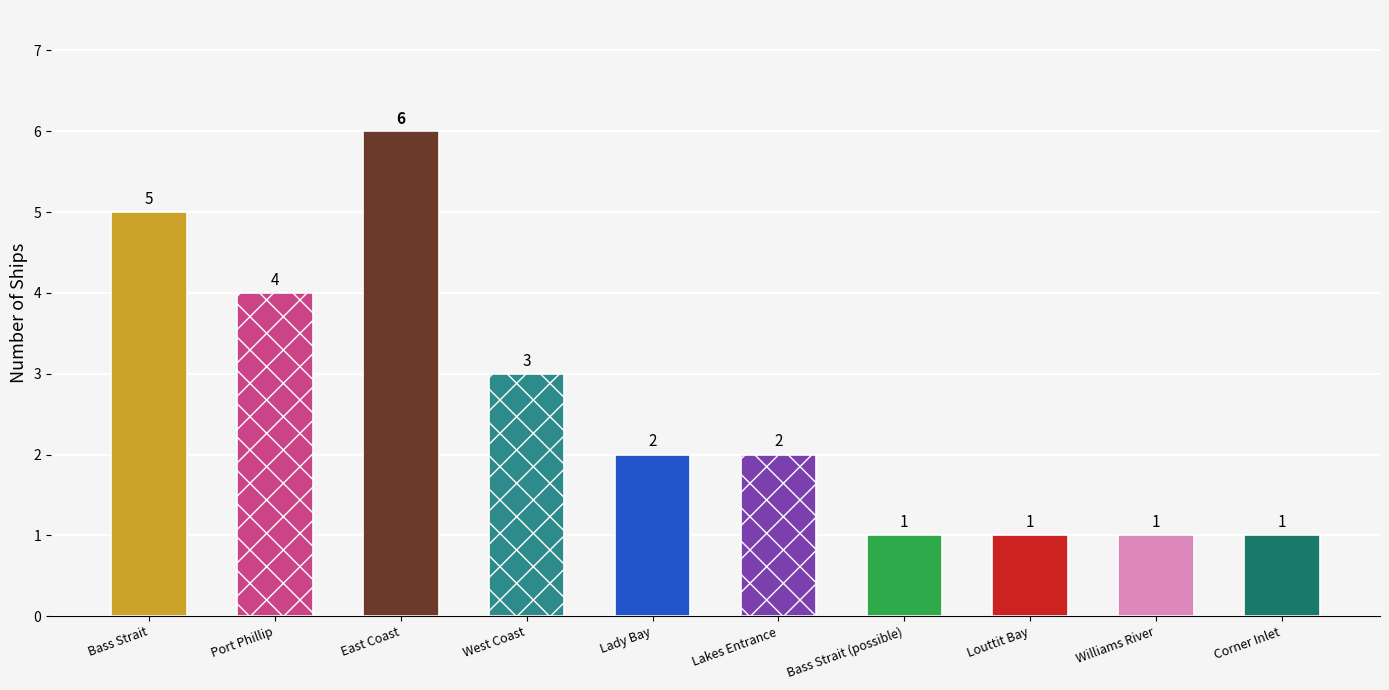

List the labels in order of value, smallest first.

Bass Strait (possible), Louttit Bay, Williams River, Corner Inlet, Lady Bay, Lakes Entrance, West Coast, Port Phillip, Bass Strait, East Coast